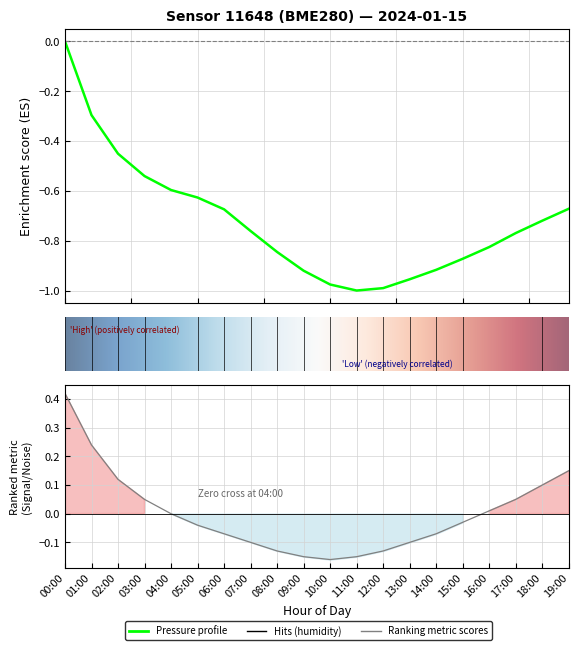

At how many categories does at least one series exceed 0?

8